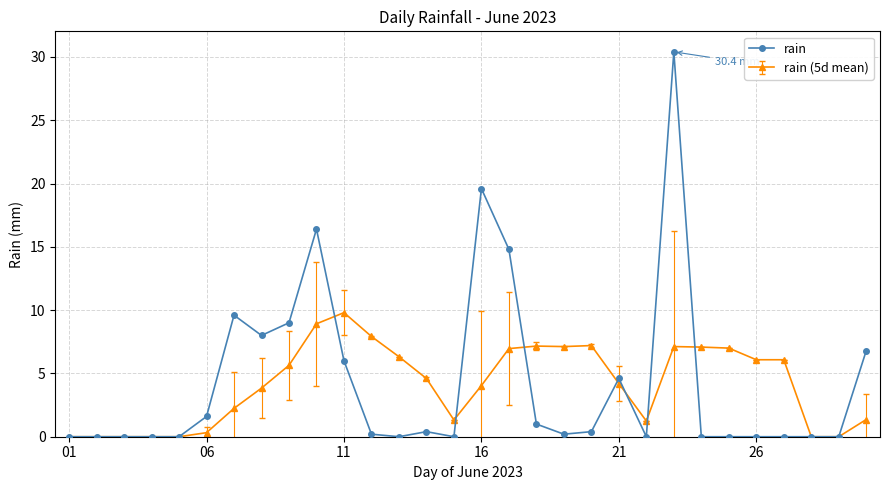

What is the maximum value shown in the chart?

30.4